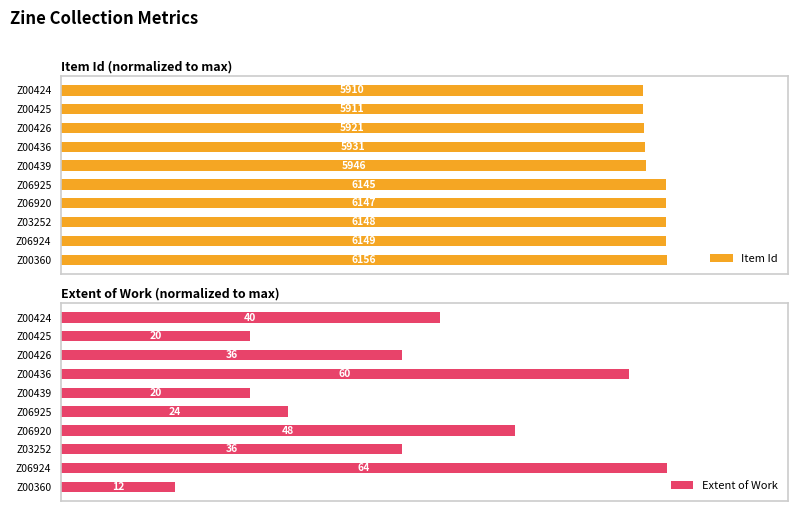

Which series changed the most between Z03252 and Z00436?

Extent of Work